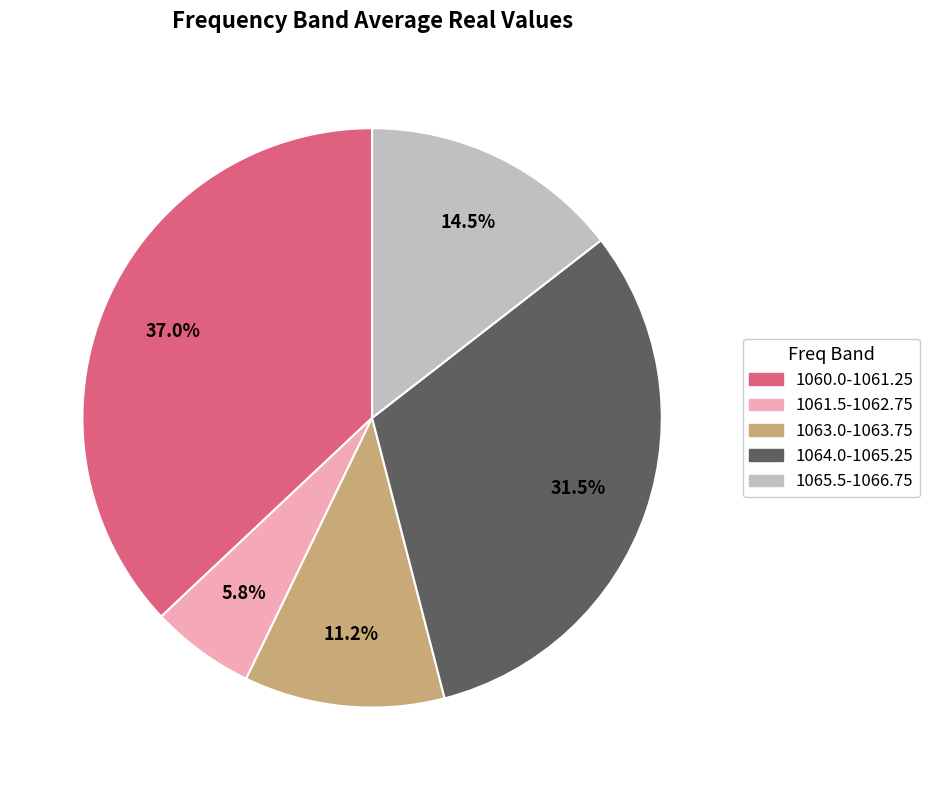

Does 1065.5-1066.75 represent more than half of the total?

No